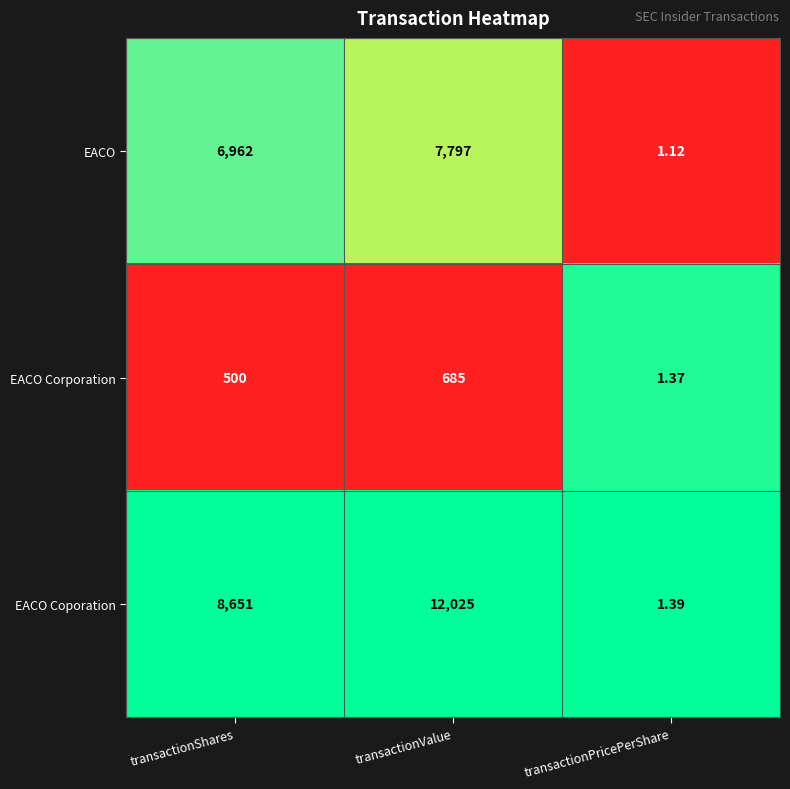

Which series has the widest spread of values?

EACO Coporation